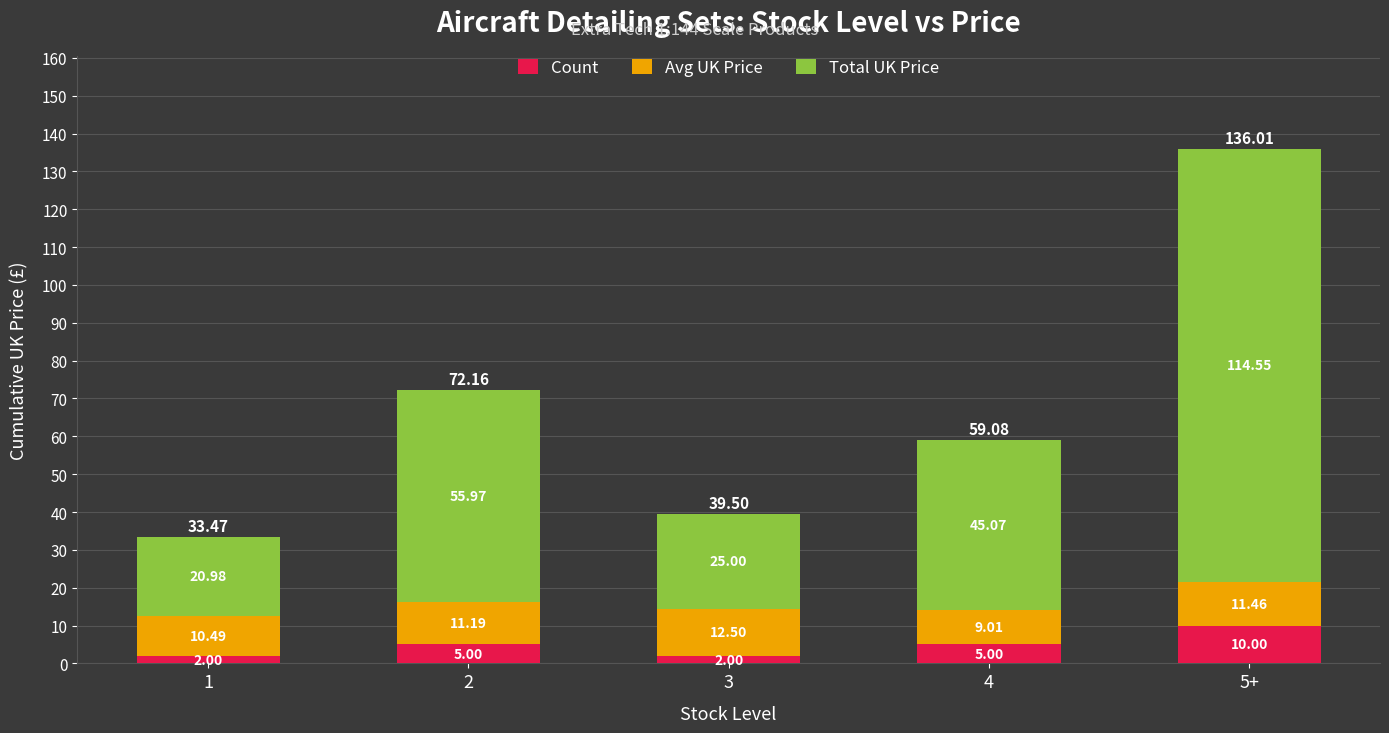

What is the total value across all series at 3?

39.5